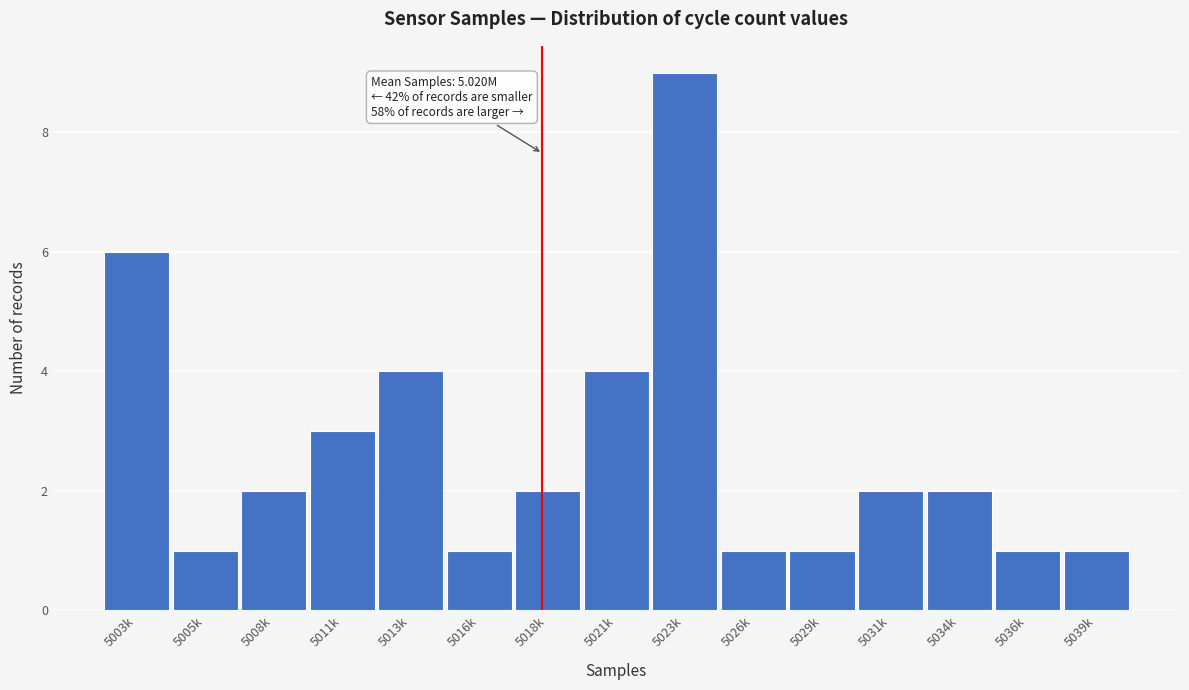

Reading right to left, extract all data points from this chart.

5039k=1	5036k=1	5034k=2	5031k=2	5029k=1	5026k=1	5023k=9	5021k=4	5018k=2	5016k=1	5013k=4	5011k=3	5008k=2	5005k=1	5003k=6